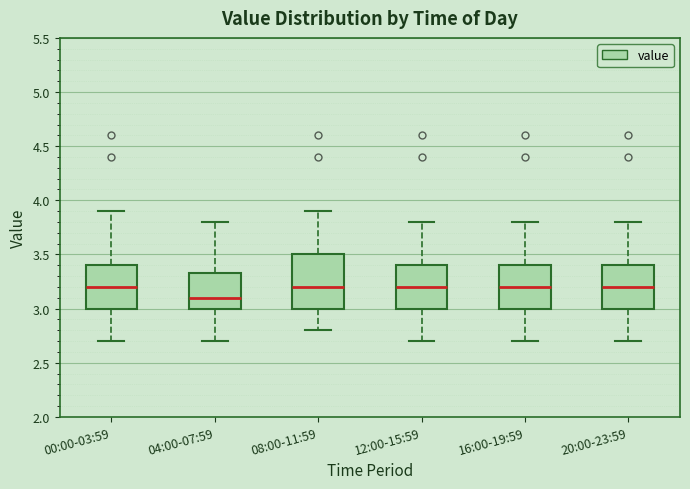

Reading left to right, transcribe this box plot: for each box, give where its median line is, the range the box spans, and where its two whiskers end, as read against the y-axis. The values are not printed on the chart, so give them approximately, as read against the axis.

00:00-03:59: median 3.20, box 3.00 to 3.40, whiskers 2.70 to 3.90
04:00-07:59: median 3.10, box 3.00 to 3.35, whiskers 2.70 to 3.80
08:00-11:59: median 3.20, box 3.00 to 3.50, whiskers 2.80 to 3.90
12:00-15:59: median 3.20, box 3.00 to 3.40, whiskers 2.70 to 3.80
16:00-19:59: median 3.20, box 3.00 to 3.40, whiskers 2.70 to 3.80
20:00-23:59: median 3.20, box 3.00 to 3.40, whiskers 2.70 to 3.80